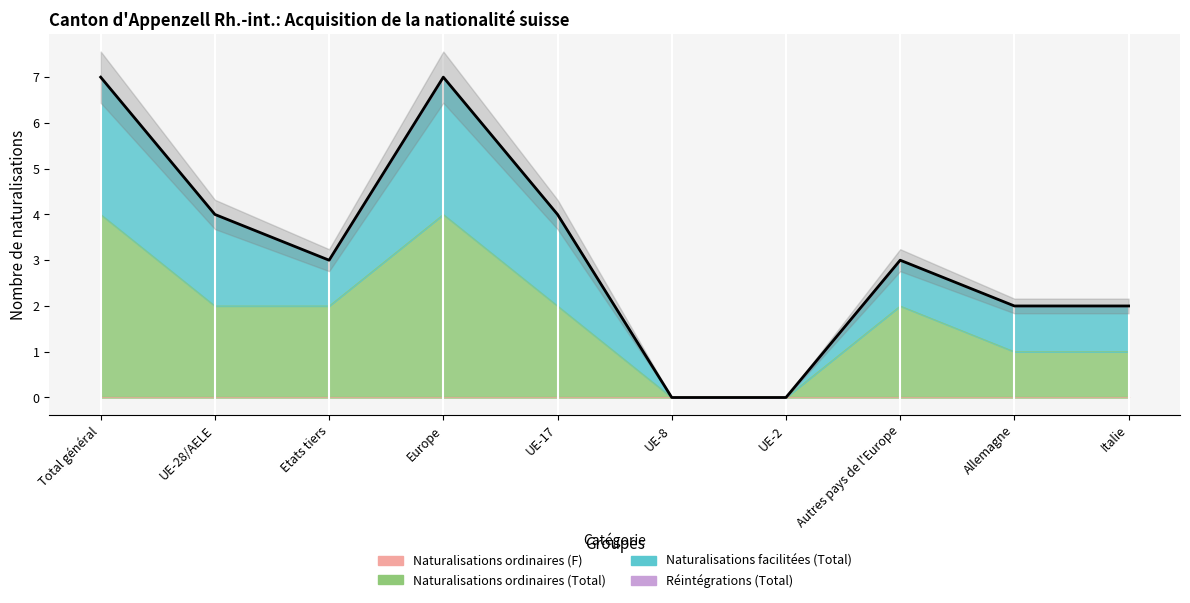

Rank the categories by value from highest to lowest.

Total général, Europe, UE-28/AELE, UE-17, Etats tiers, Autres pays de l'Europe, Allemagne, Italie, UE-8, UE-2